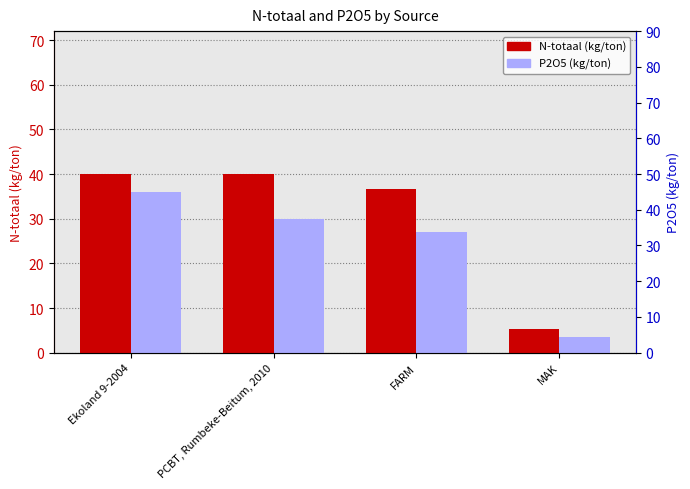

What is the difference between the second highest and second lowest values in the N-totaal (kg/ton) series?

3.5